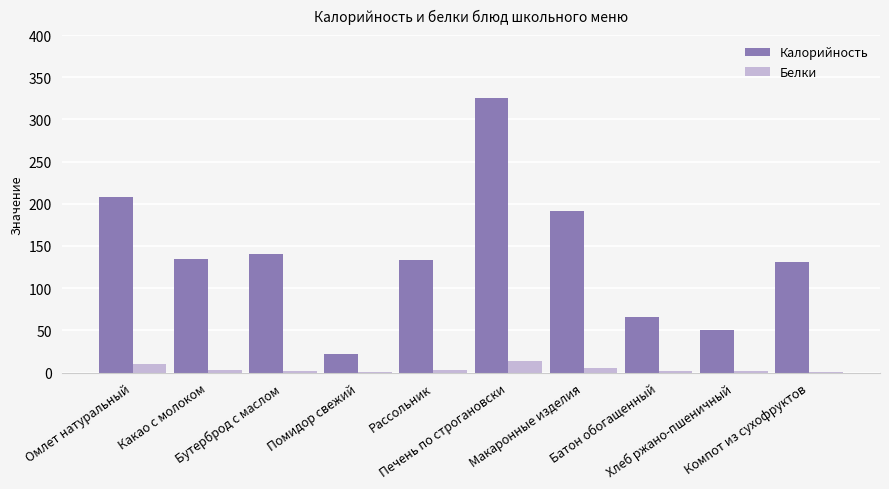

What is the difference between the Калорийность values at Компот из сухофруктов and Батон обогащенный?

65.0